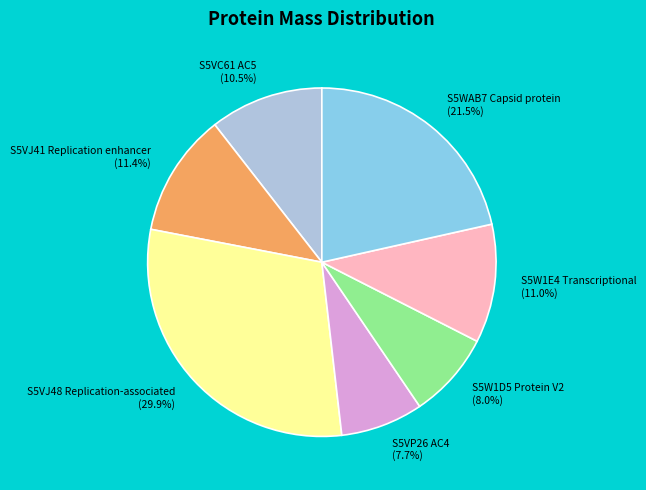

Is there any slice that represents more than half of the pie?

No